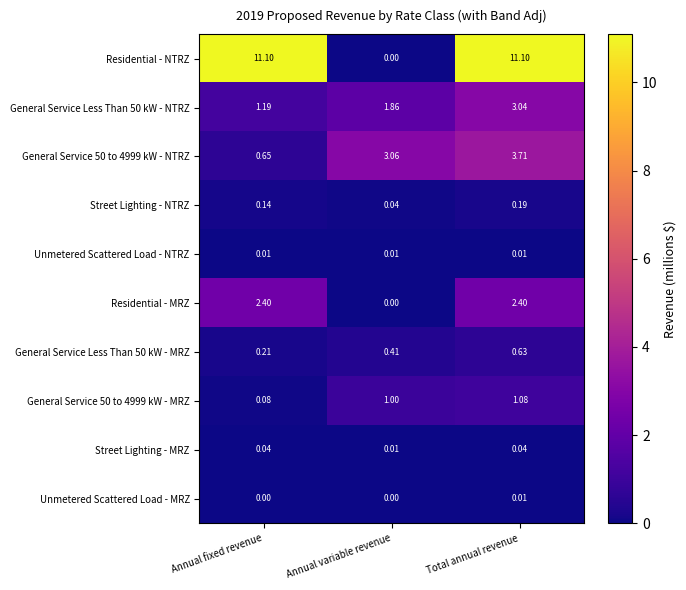

At which category is the sum across all series the highest?

Total annual revenue